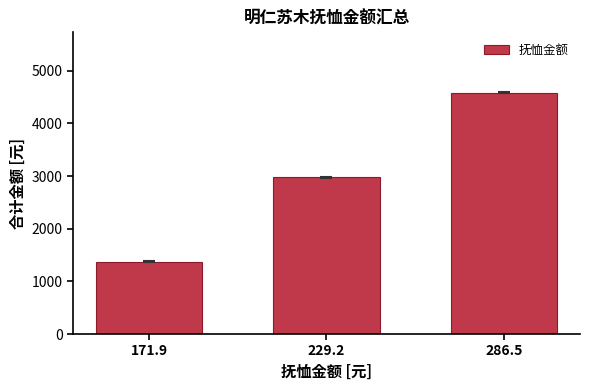

How many data points does each series have?

3